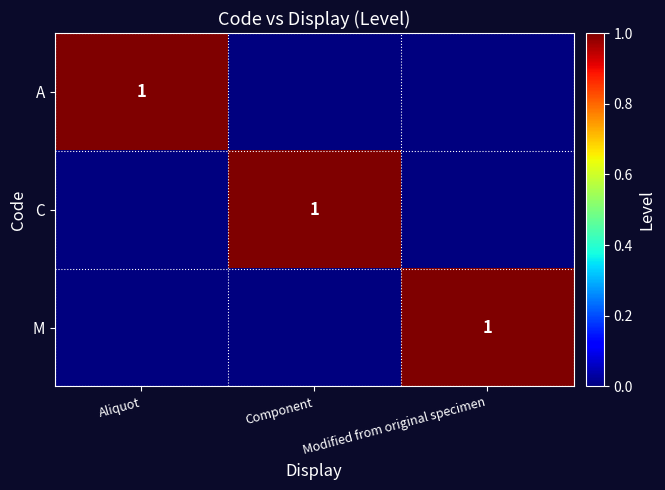

True or false: A has a value of 1 at Aliquot.

True